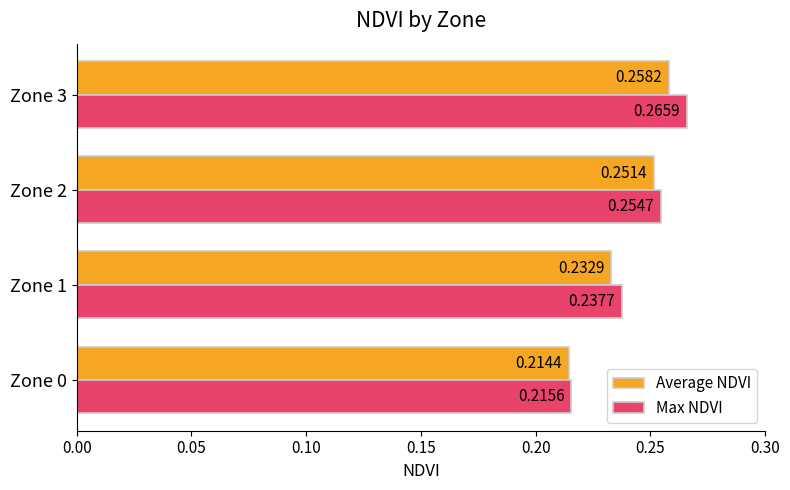

Which category has the highest value in the Max NDVI series?

Zone 3